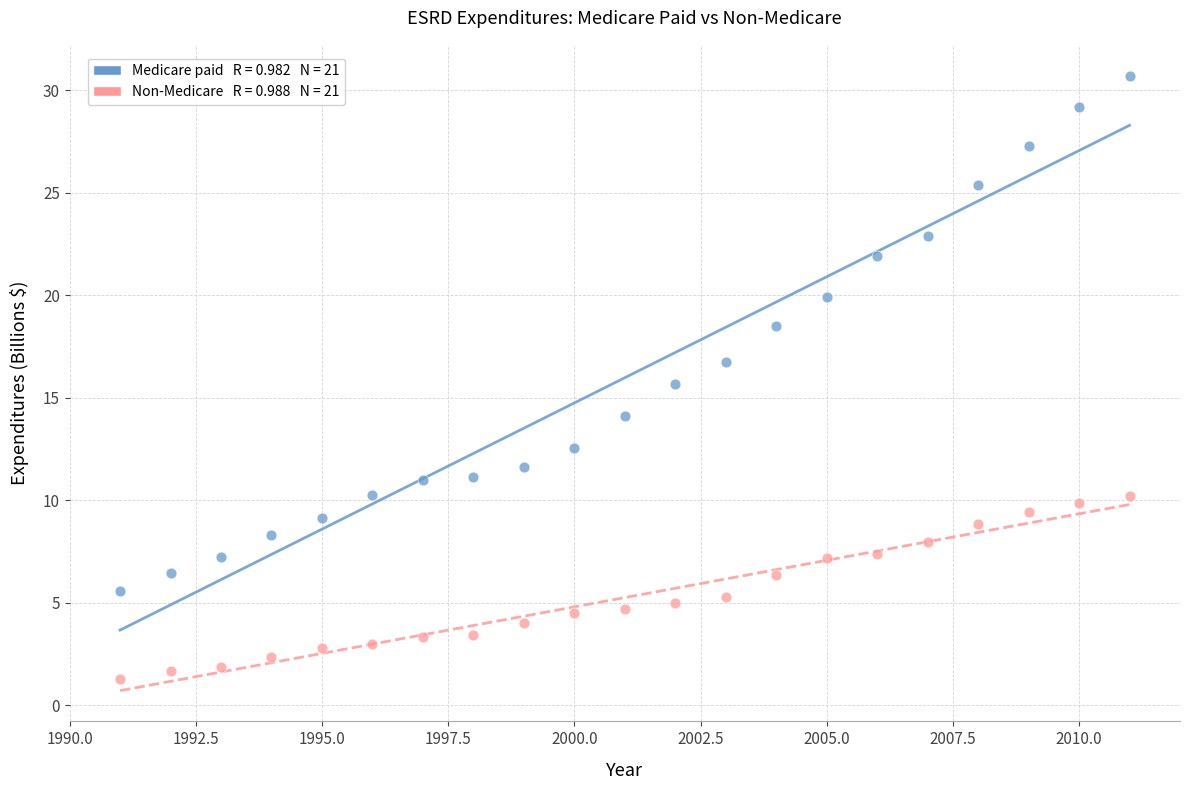

Across all data points, what is the range of X values (max minus min)?

20.0